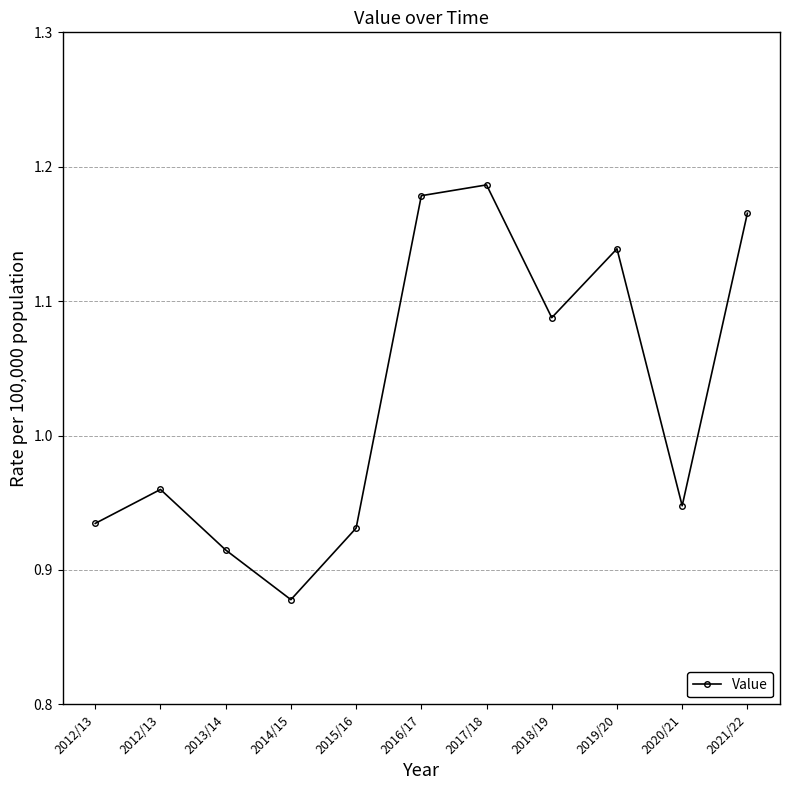

What is the value of the 4th point from the left?

0.9